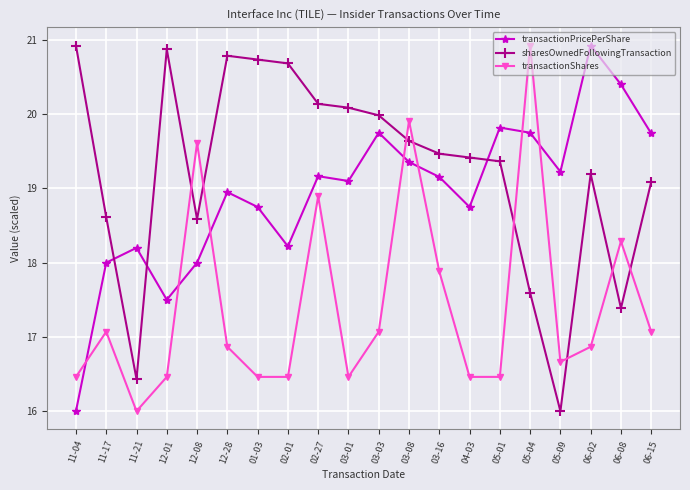

At which label is transactionShares closest to 18?

03-16